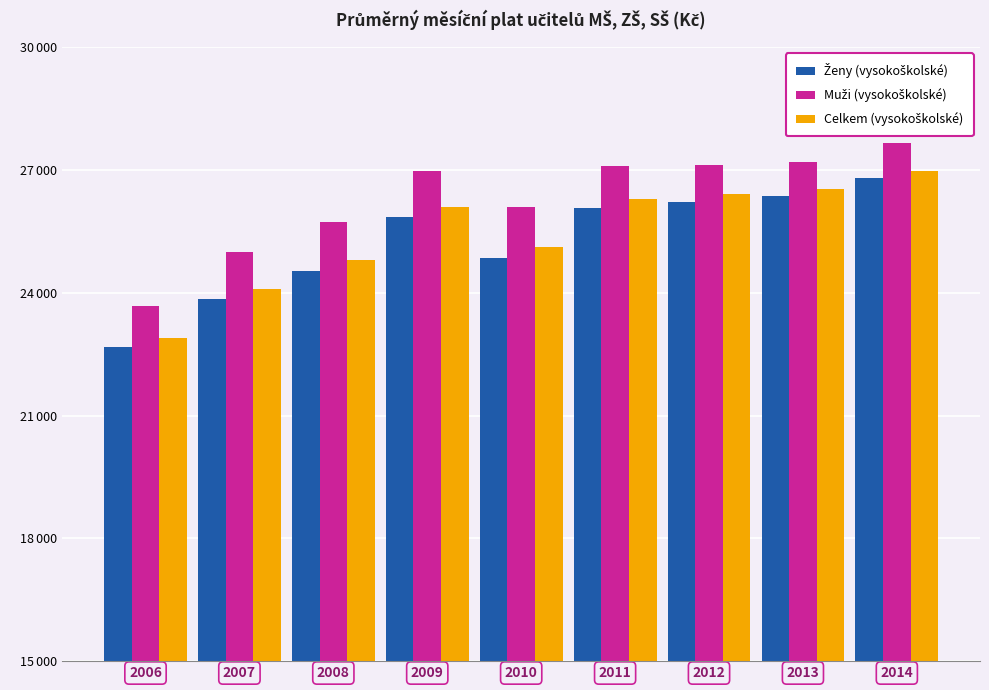

What is the difference between the maximum and second lowest values in the Celkem (vysokoškolské) series?

2885.9